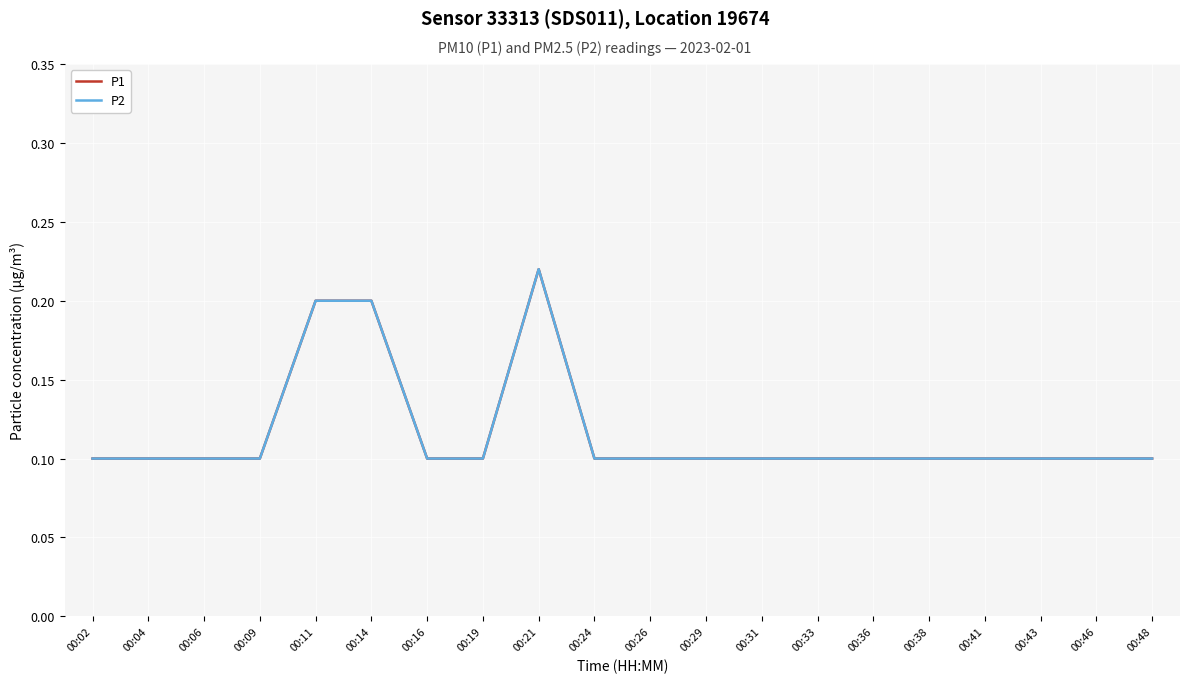

Which label corresponds to the smallest value in the chart?

00:02